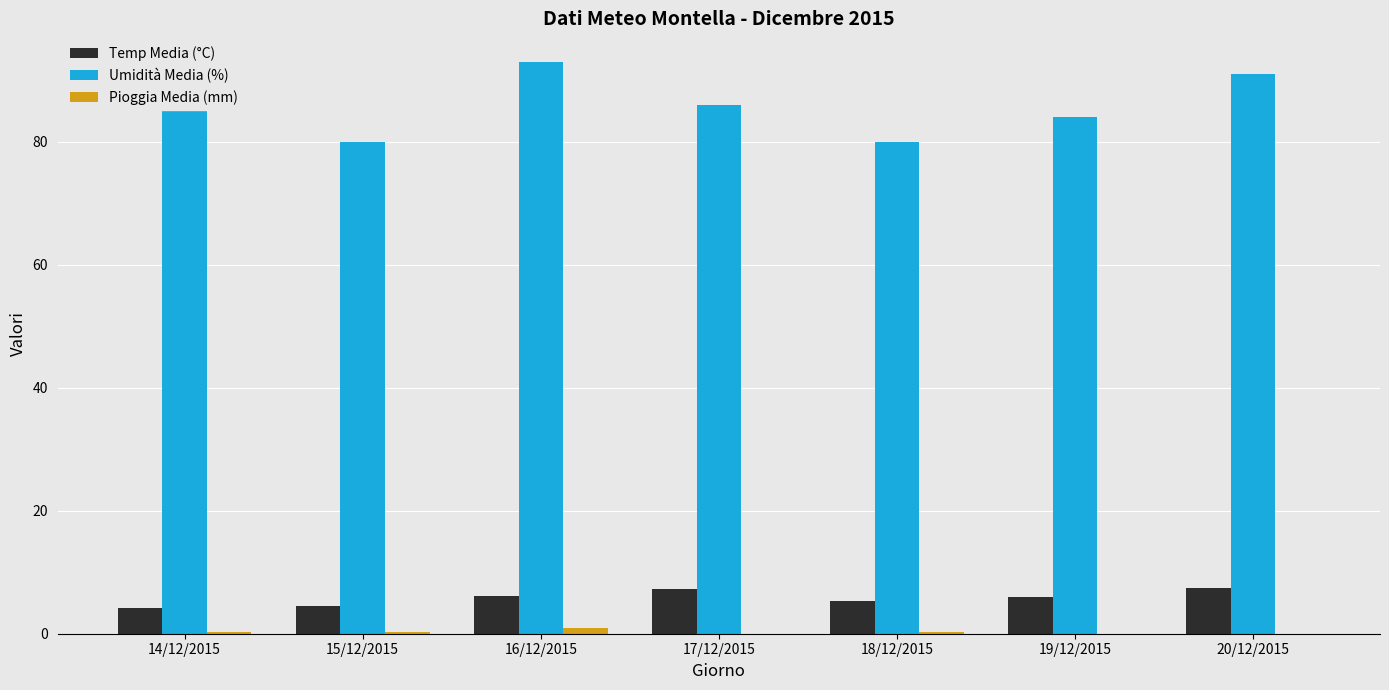

Are the bars grouped side by side (vs. stacked)?

Yes